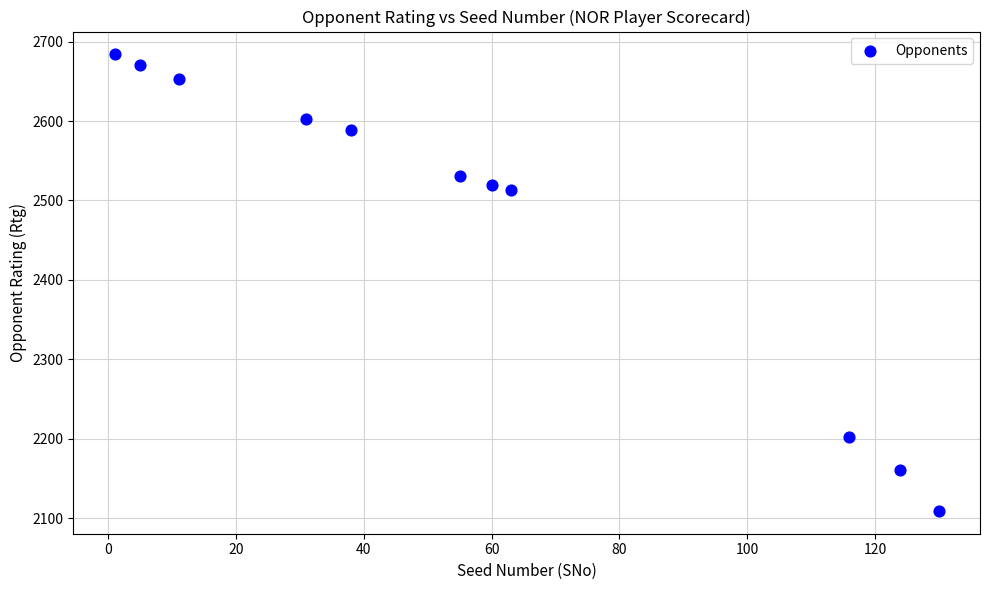

What is the average Y value?

2476